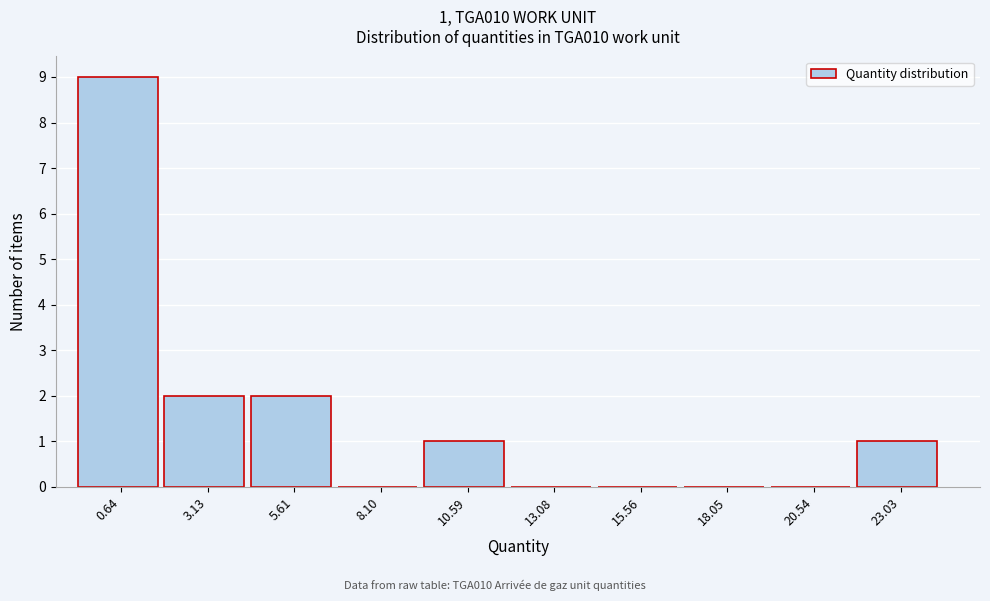

Reading left to right, what are all the values shown in this chart?

0.64=9	3.13=2	5.61=2	8.10=0	10.59=1	13.08=0	15.56=0	18.05=0	20.54=0	23.03=1